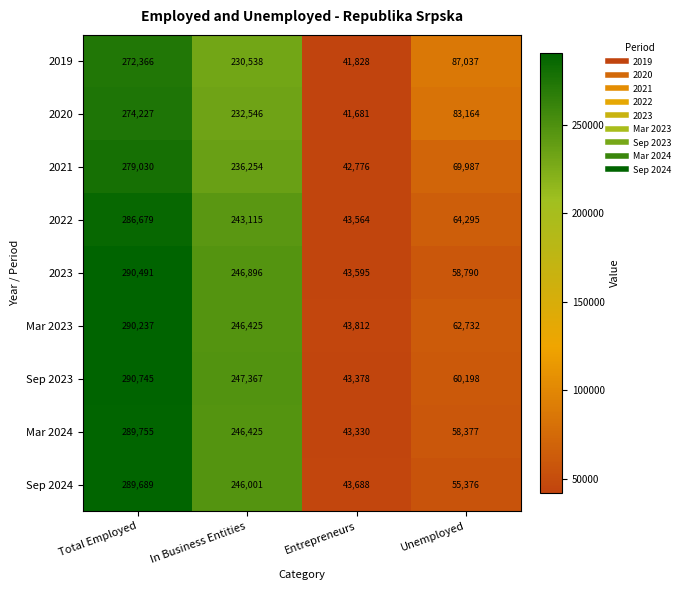

How many distinct data groups are displayed?

9